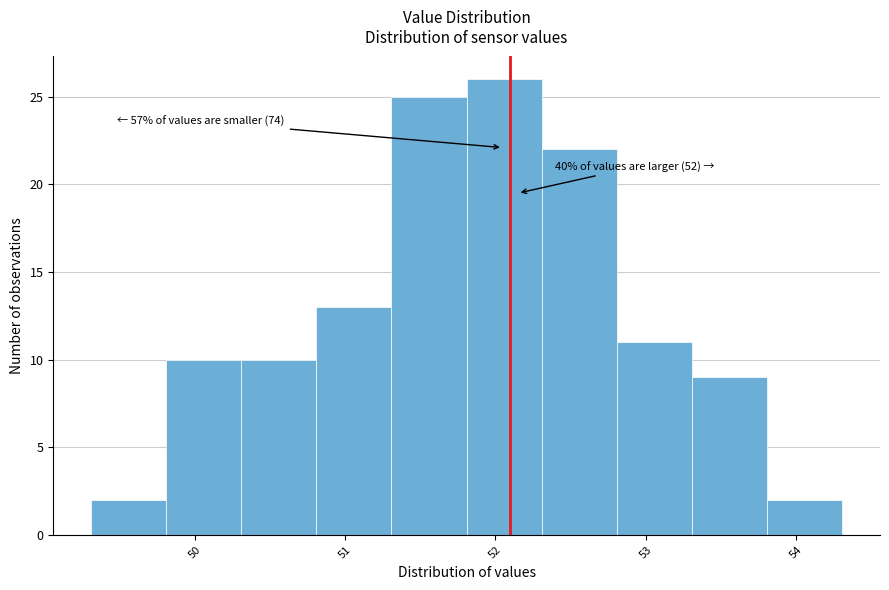

Over which range of the x-axis is the bar tallest?

51.81 to 52.31